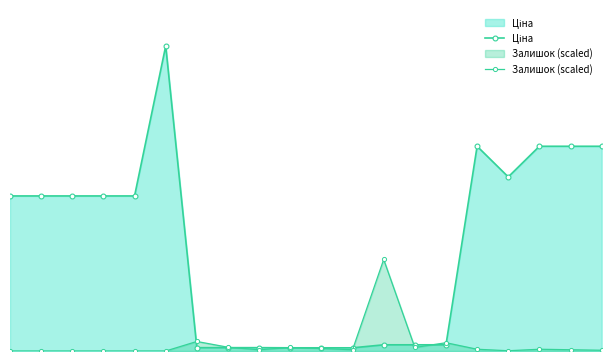

True or false: Ціна and Залишок (scaled) cross at least once.

True